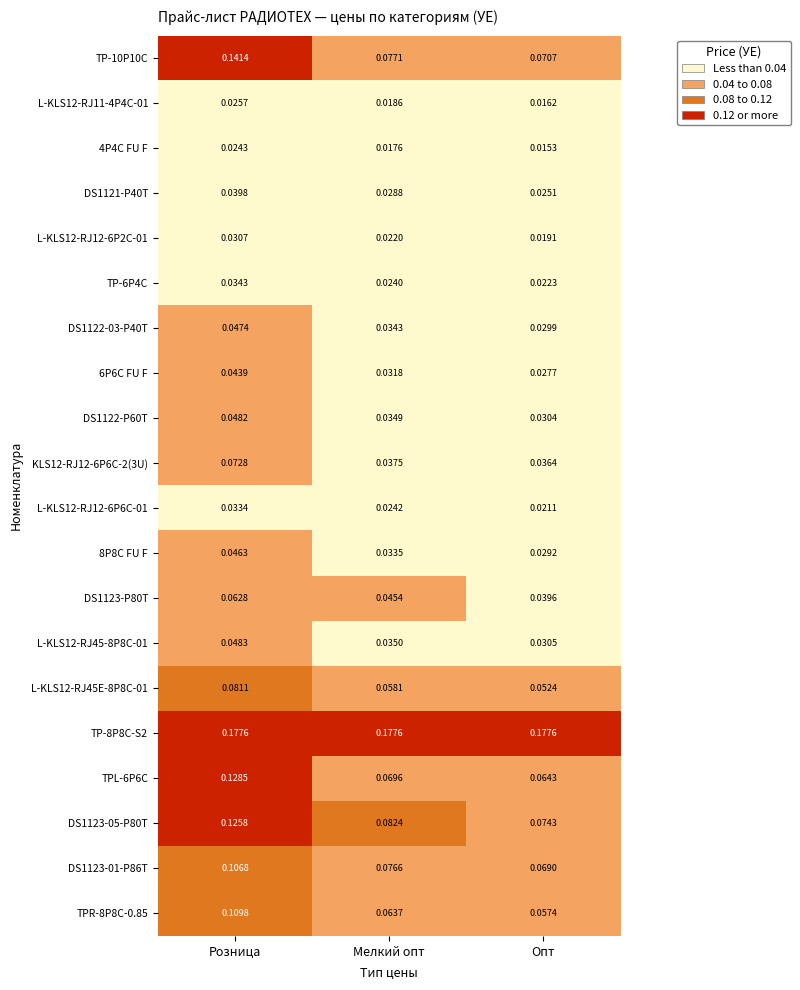

Where is L-KLS12-RJ45E-8P8C-01 nearest to the value 0?

Опт